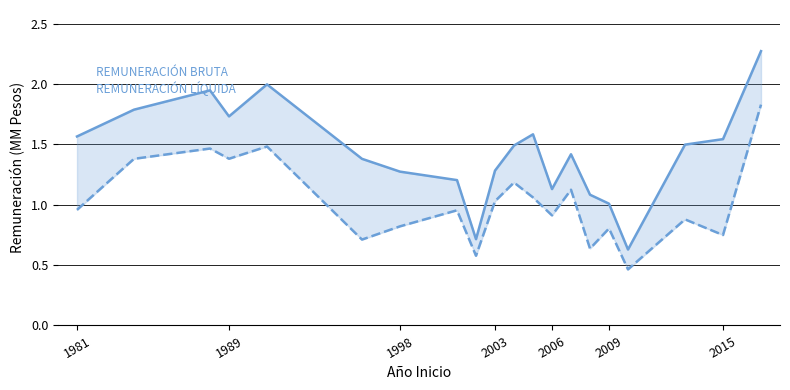

At how many categories does at least one series exceed 0?

20